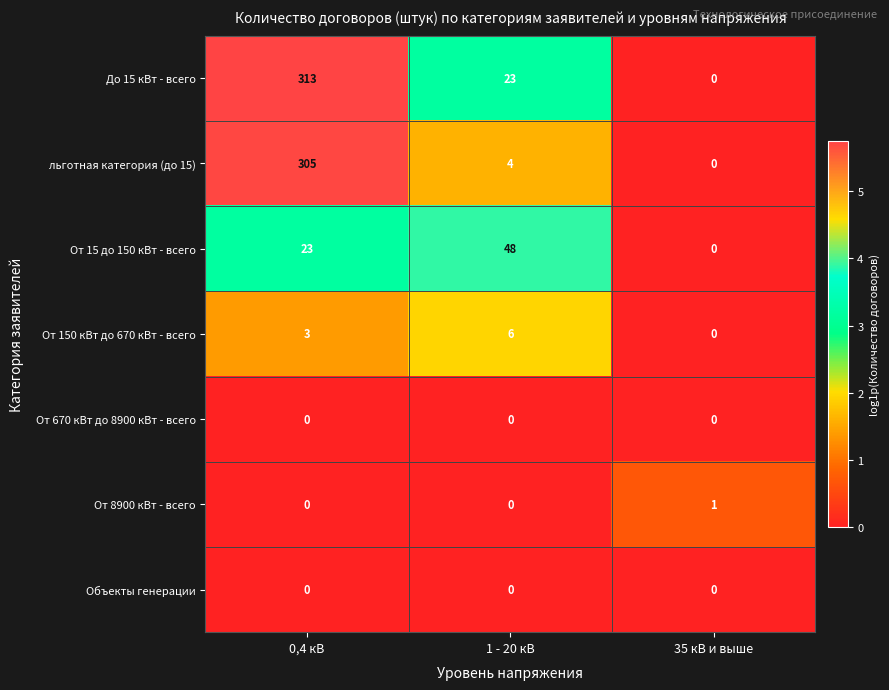

What is the total value across all series at 0,4 кВ?

644